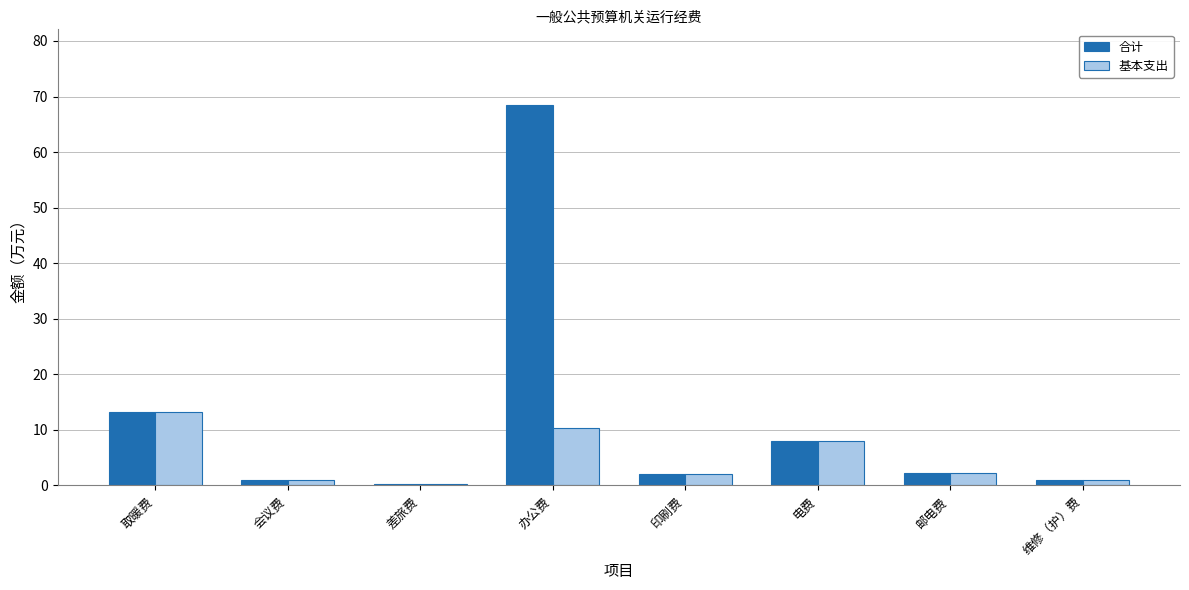

The 基本支出 series shows 2.3 at 邮电费. True or false?

True